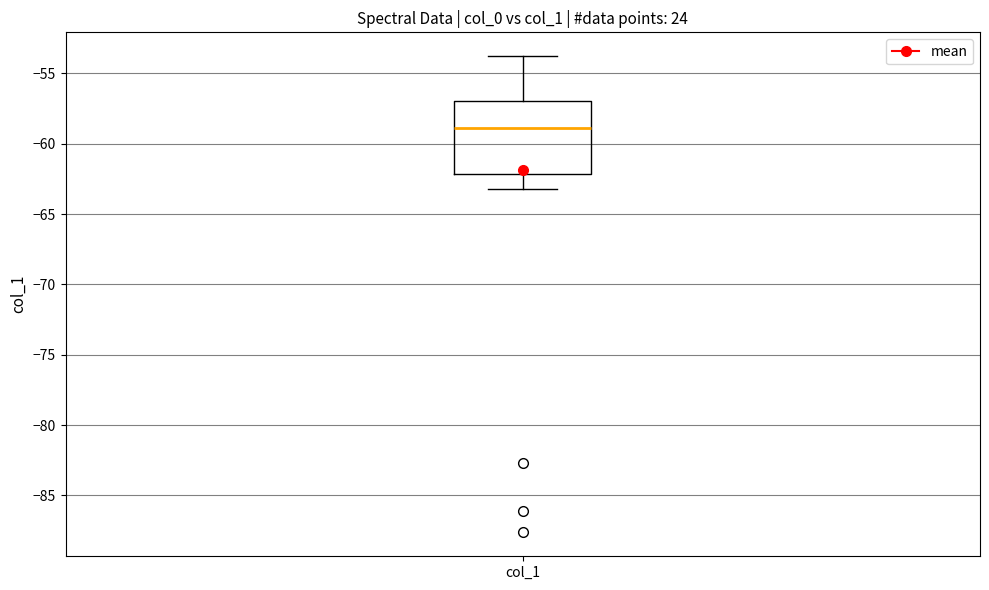

Transcribe this box plot: give where the median line is, the range the box spans, and where the two whiskers end, as read against the y-axis. The values are not printed on the chart, so give them approximately, as read against the axis.

median -59, box -62 to -57, whiskers -63 to -54